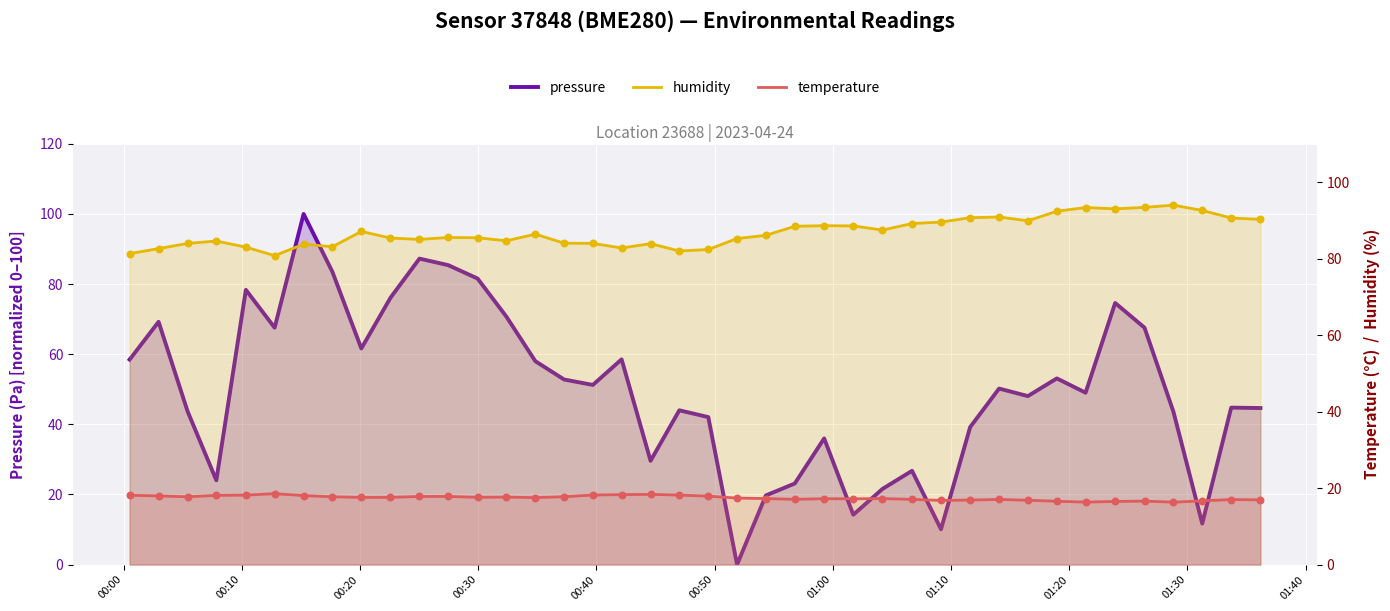

Is the value of pressure at 22 greater than the value of humidity at 31?

No